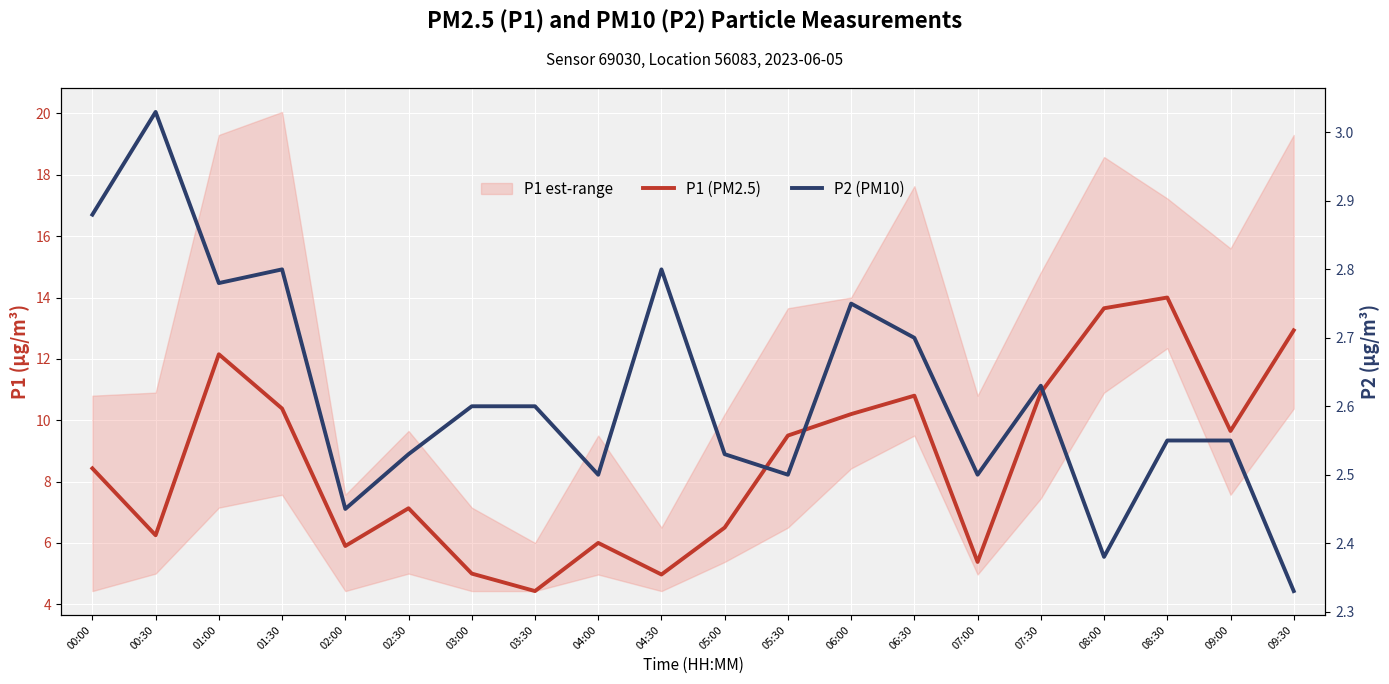

What is the label of the 1st point from the left?

00:00